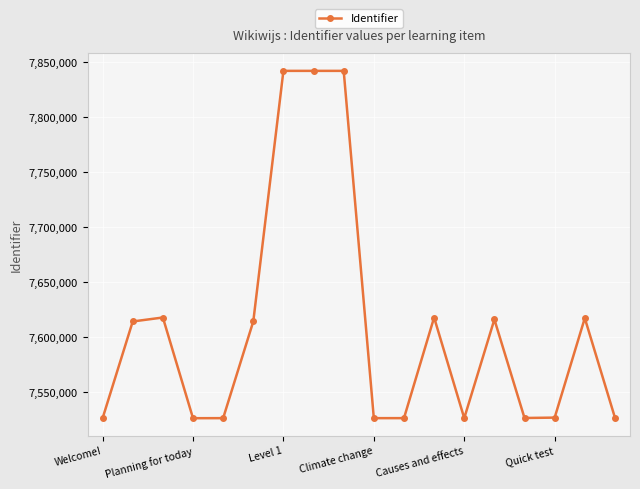

What is the sum of all values?

136959482